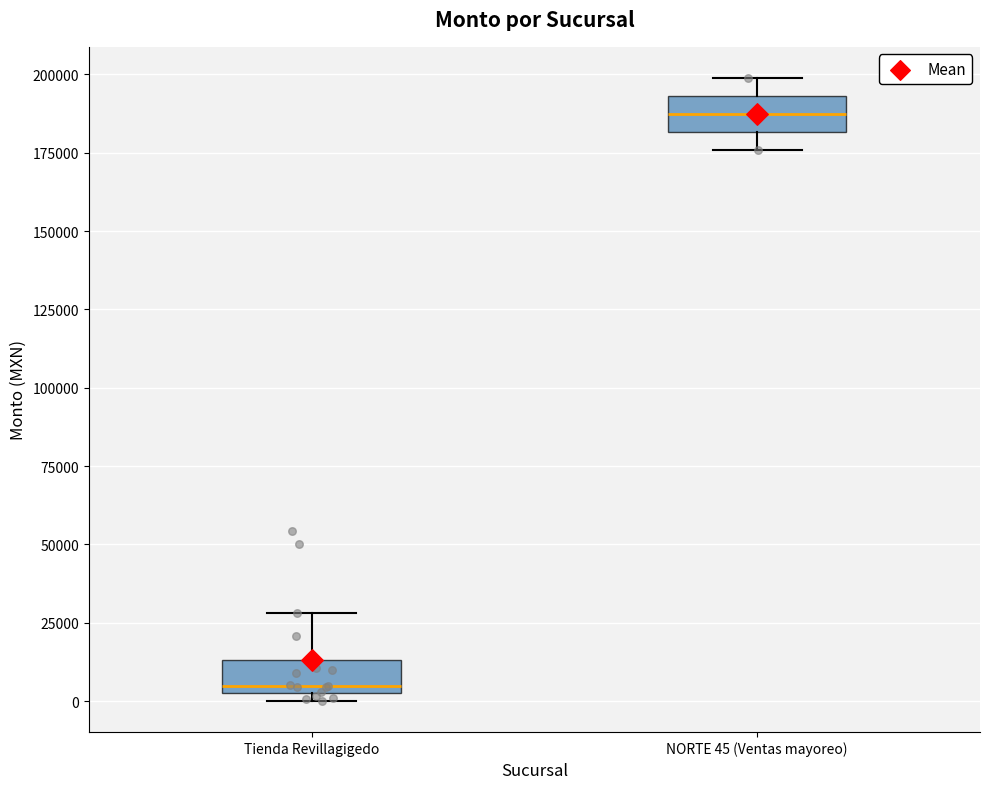

Reading left to right, transcribe this box plot: for each box, give where its median line is, the range the box spans, and where its two whiskers end, as read against the y-axis. The values are not printed on the chart, so give them approximately, as read against the axis.

Tienda Revillagigedo: median 5000 (just above the box's lower edge), box 5000 to 15000, whiskers 0 to 30000
NORTE 45 (Ventas mayoreo): median 185000, box 180000 to 195000, whiskers 175000 to 200000